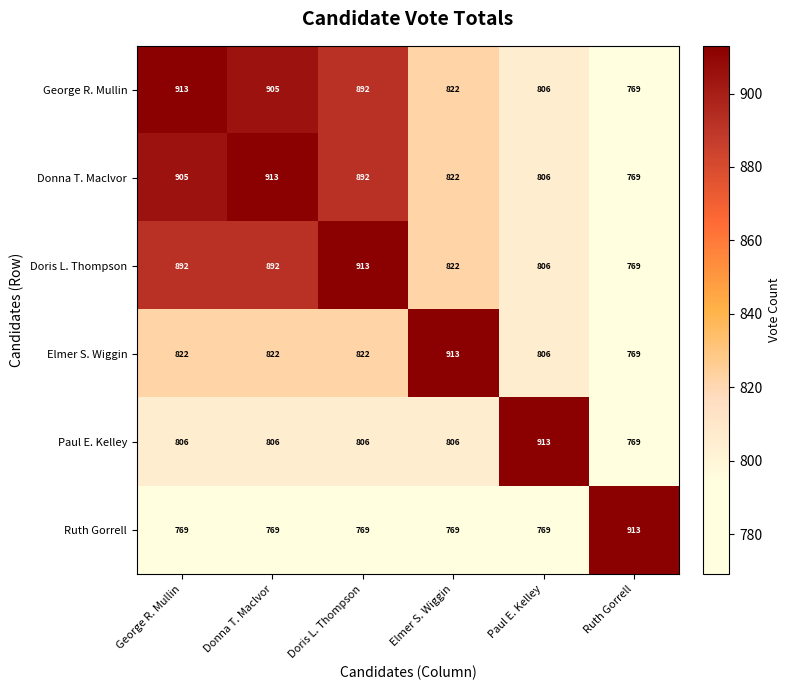

At which label does Donna T. Maclvor reach its peak?

Donna T. Maclvor